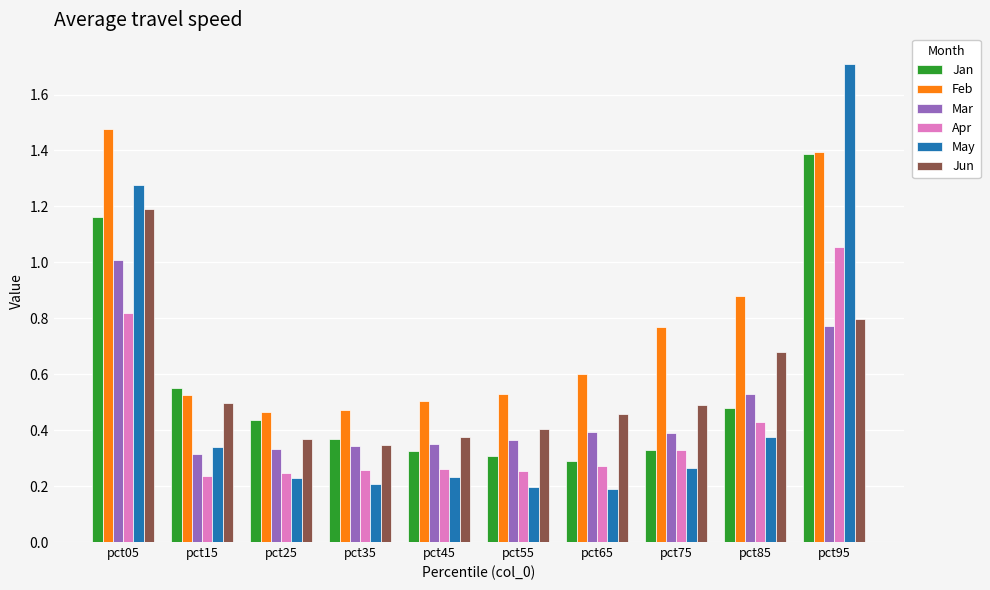

What are all the series names shown in the legend?

Jan, Feb, Mar, Apr, May, Jun